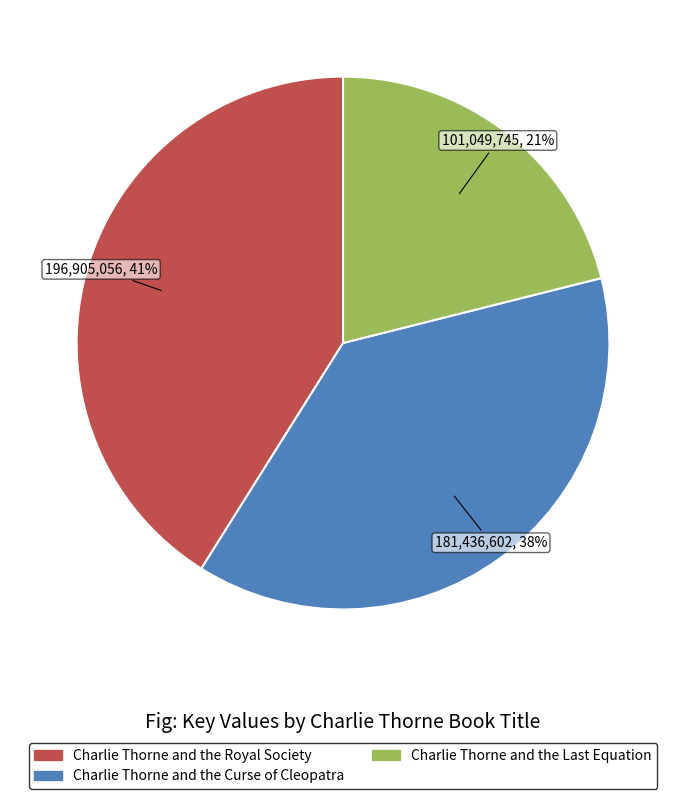

Is there a majority slice in this chart?

No